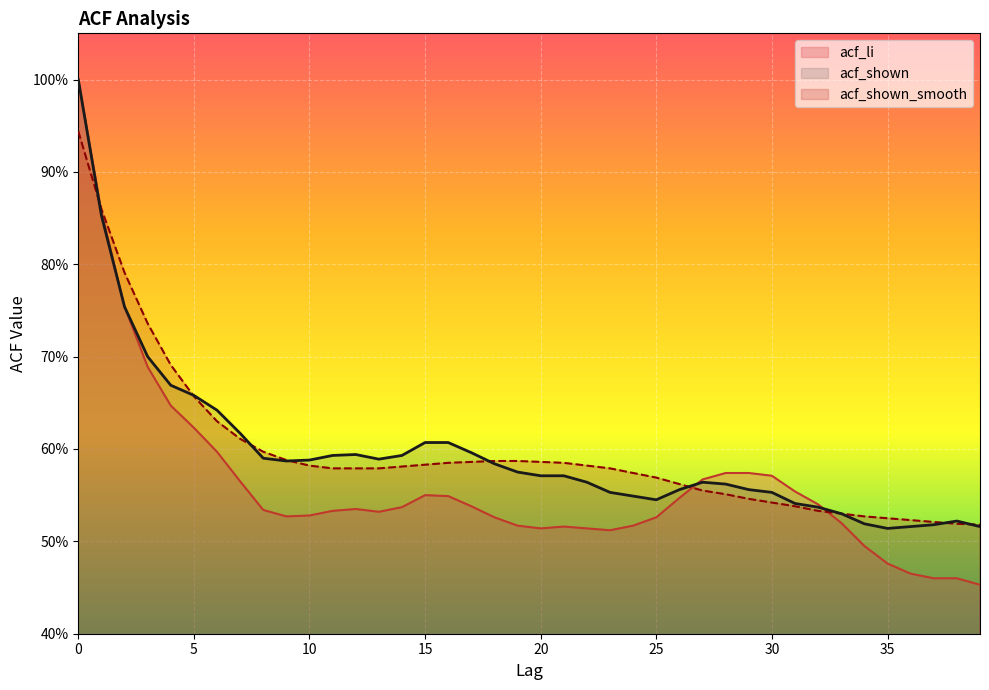

True or false: acf_shown_smooth and acf_li cross at least once.

True